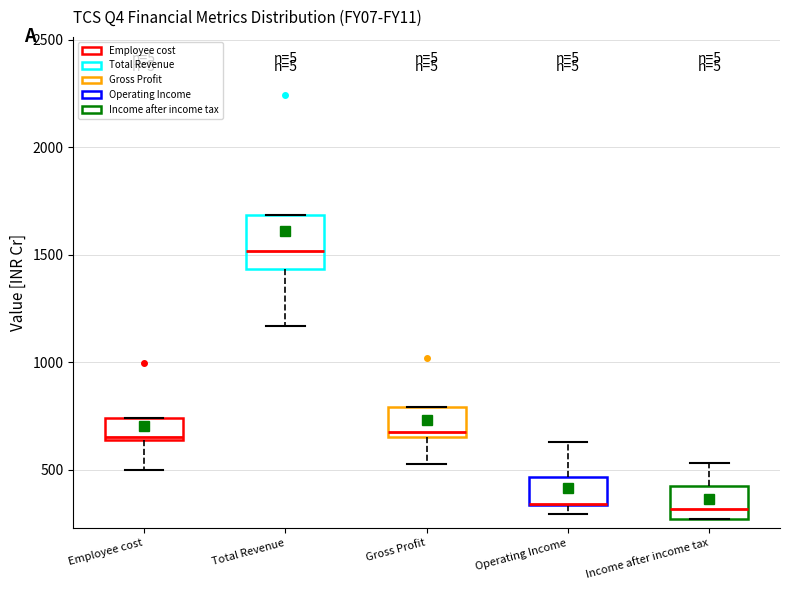

Comparing the boxes themselves (not the whiskers), which one is the tallest?

Total Revenue